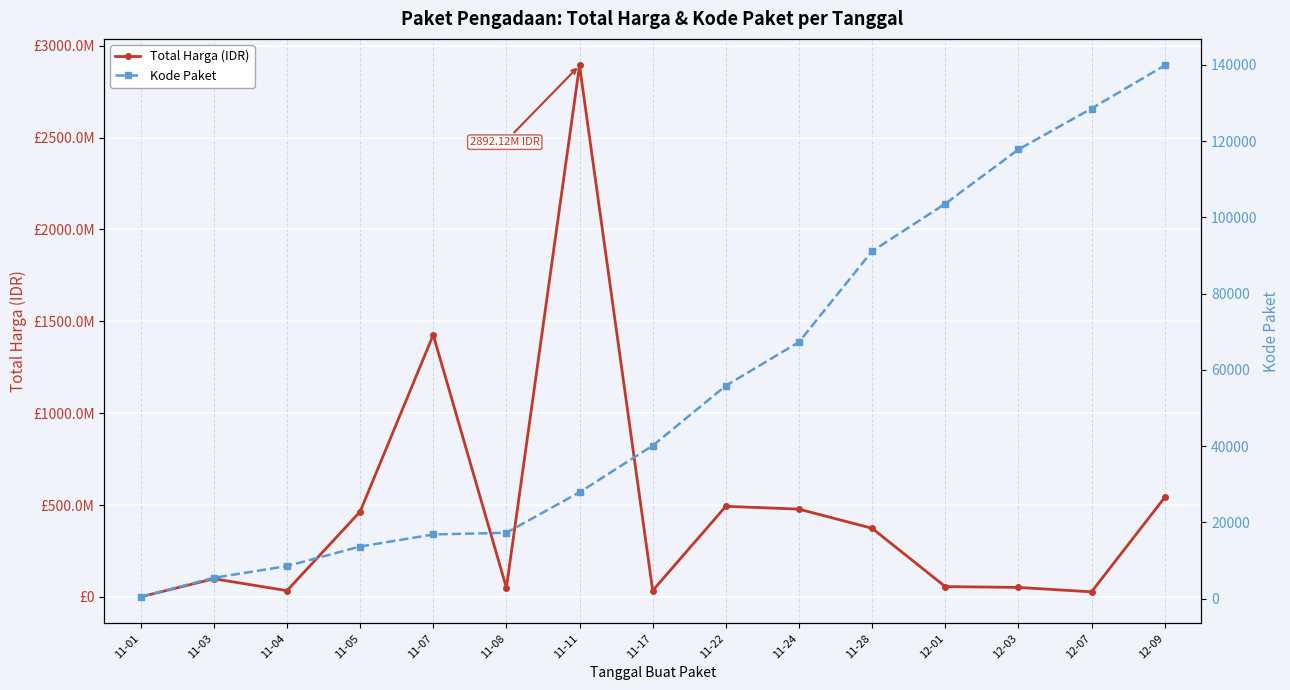

What is the difference between the second highest and second lowest values in the Kode Paket series?

123067